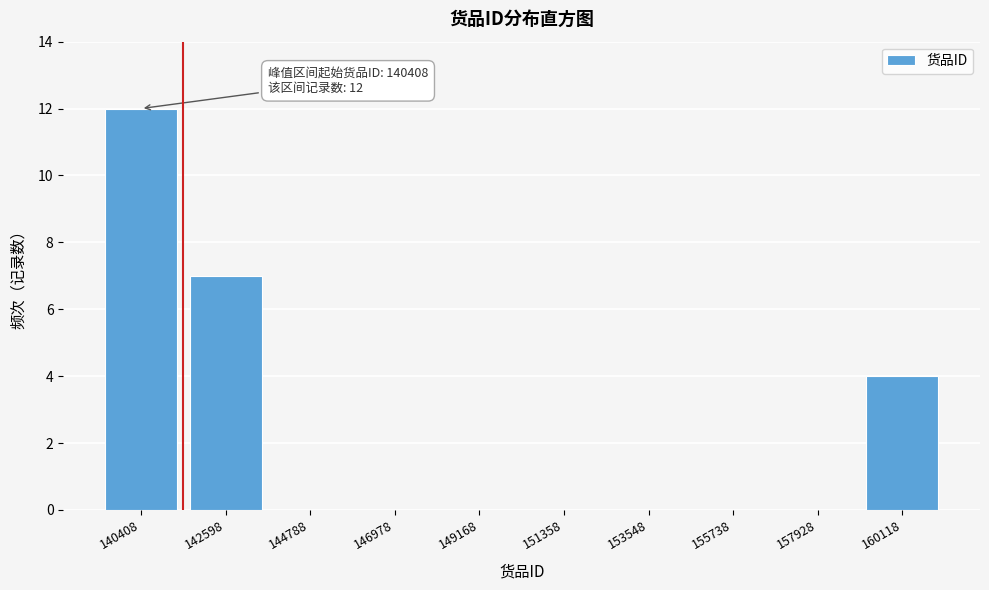

Reading right to left, what are all the values shown in this chart?

160118=4	157928=0	155738=0	153548=0	151358=0	149168=0	146978=0	144788=0	142598=7	140408=12